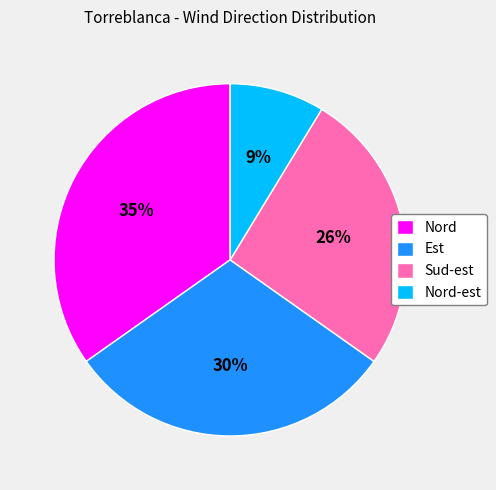

True or false: Nord accounts for 28% of the total.

False